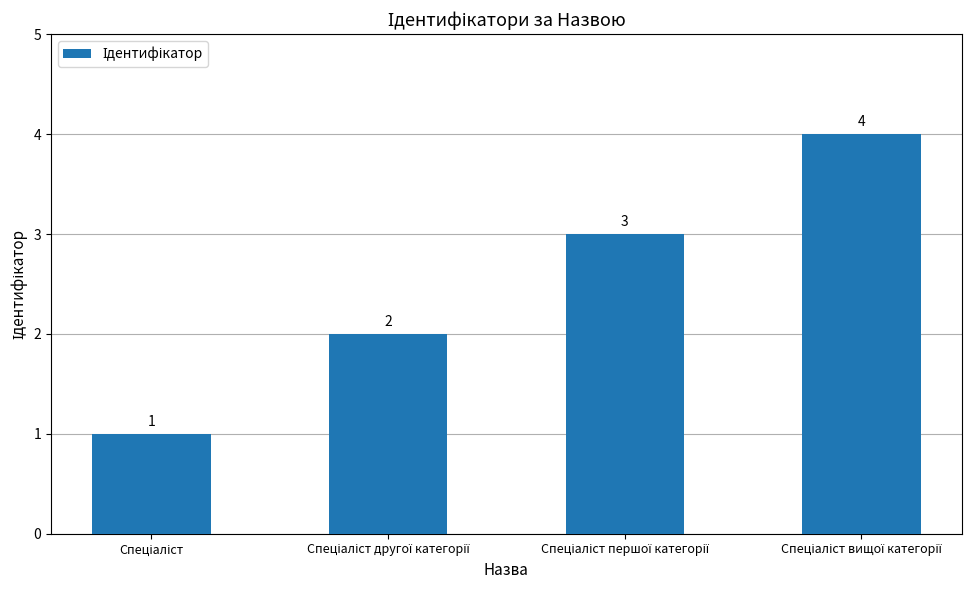

What is the sum of all values?

10